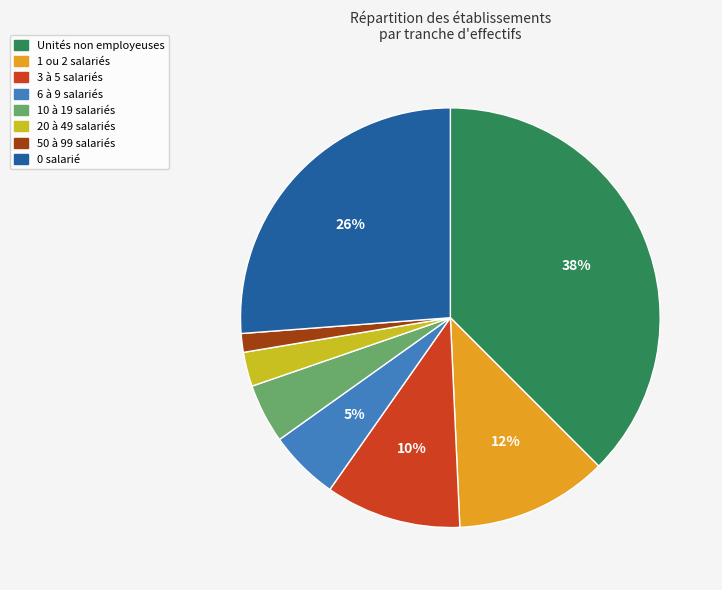

Is there a majority slice in this chart?

No